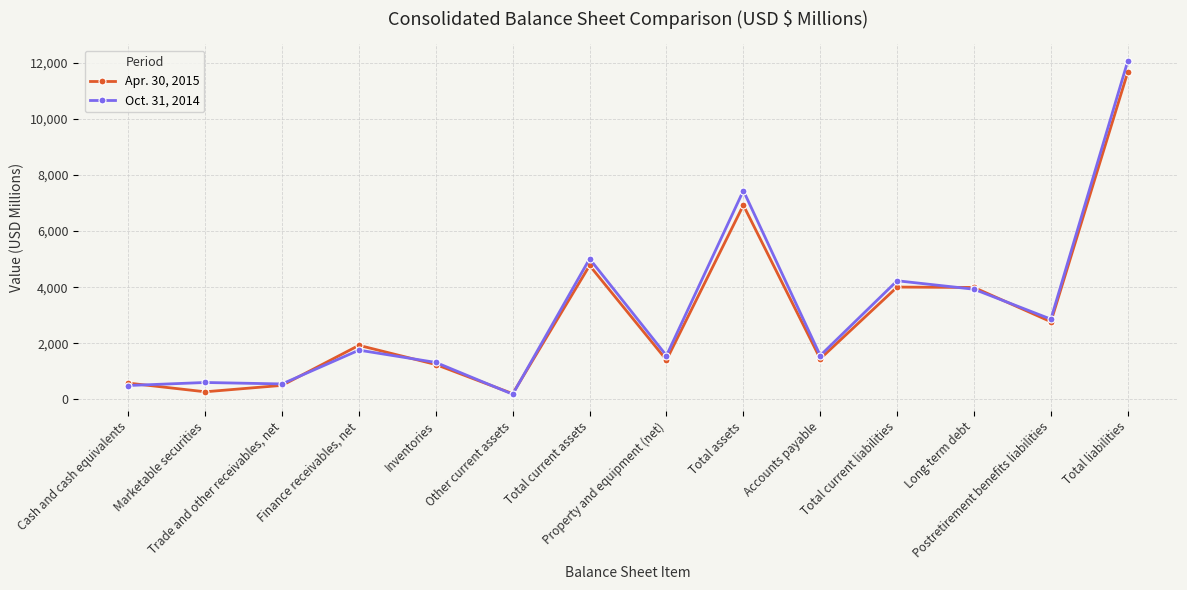

List the series in order of their overall mean, lowest first.

Apr. 30, 2015, Oct. 31, 2014